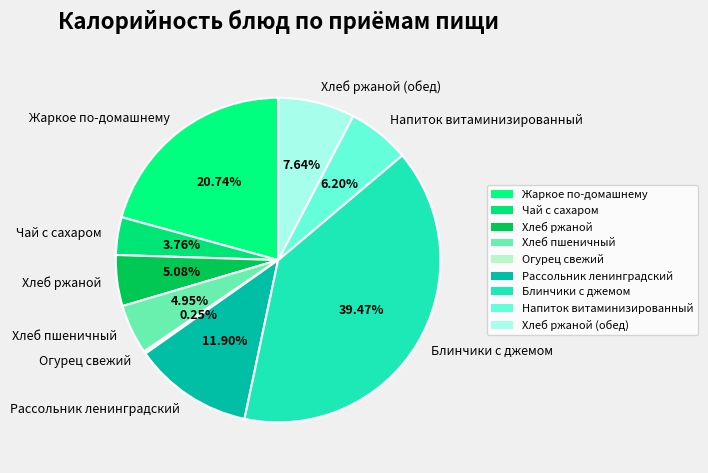

What is the largest slice in the pie chart?

Блинчики с джемом